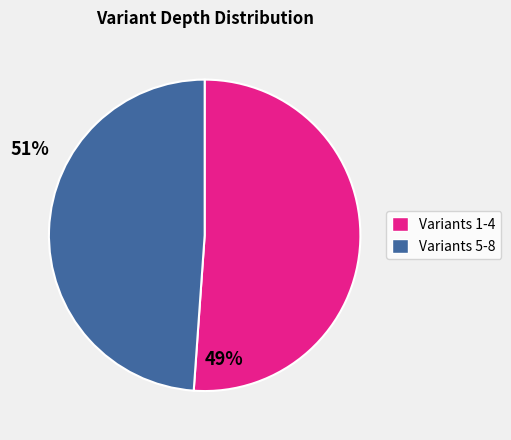

Is there any slice that represents more than half of the pie?

Yes